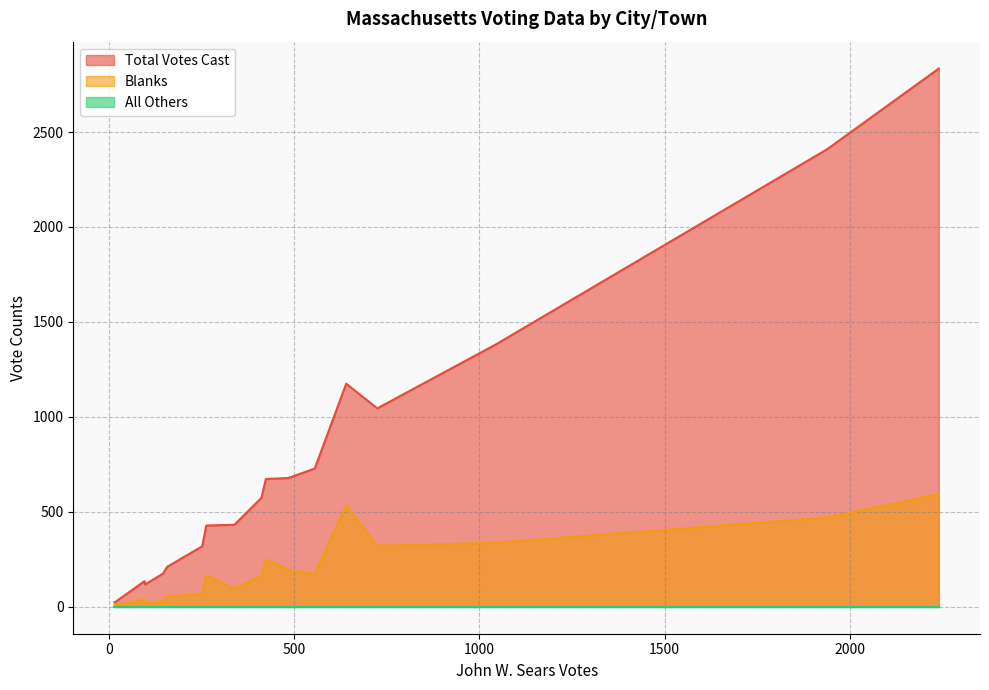

Reading left to right, list all the values displayed in this chart.

Total Votes Cast: Abington=319	Acton=1380	Acushnet=135	Adams=428	Agawam=1175	Alford=25	Amesbury=678	Amherst=673	Andover=2409	Aquinnah=25	Arlington=2834	Ashburnham=175	Ashby=126	Ashfield=118	Ashland=574	Athol=432	Attleboro=1045	Auburn=728	Avon=210
Blanks: Abington=68	Acton=337	Acushnet=40	Adams=166	Agawam=535	Alford=9	Amesbury=195	Amherst=250	Andover=470	Aquinnah=11	Arlington=593	Ashburnham=30	Ashby=30	Ashfield=21	Ashland=163	Athol=94	Attleboro=321	Auburn=173	Avon=54
All Others: Abington=0	Acton=0	Acushnet=0	Adams=0	Agawam=0	Alford=0	Amesbury=0	Amherst=0	Andover=0	Aquinnah=0	Arlington=0	Ashburnham=0	Ashby=0	Ashfield=0	Ashland=0	Athol=0	Attleboro=0	Auburn=0	Avon=0